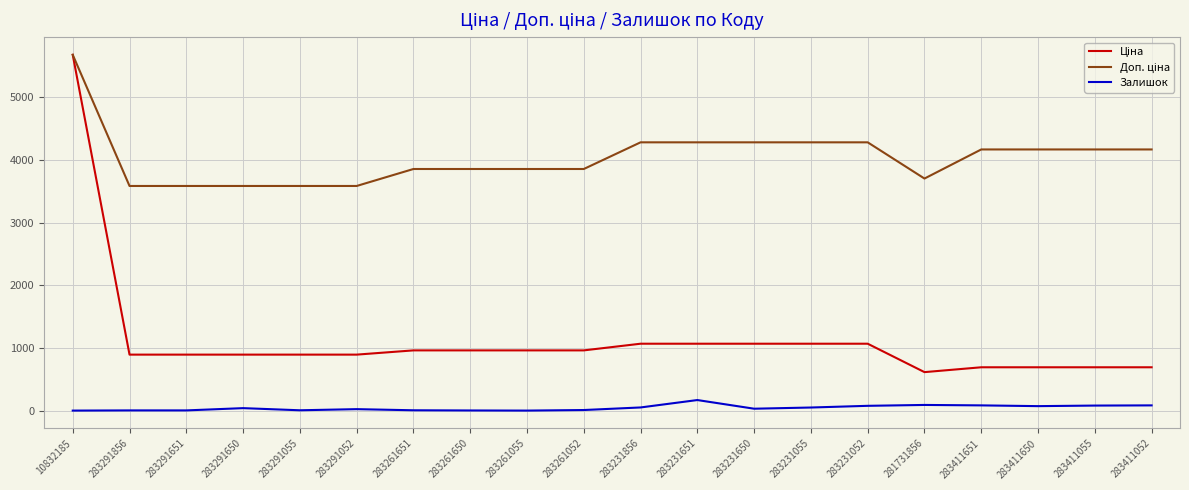

What is the greatest value displayed?

5673.8